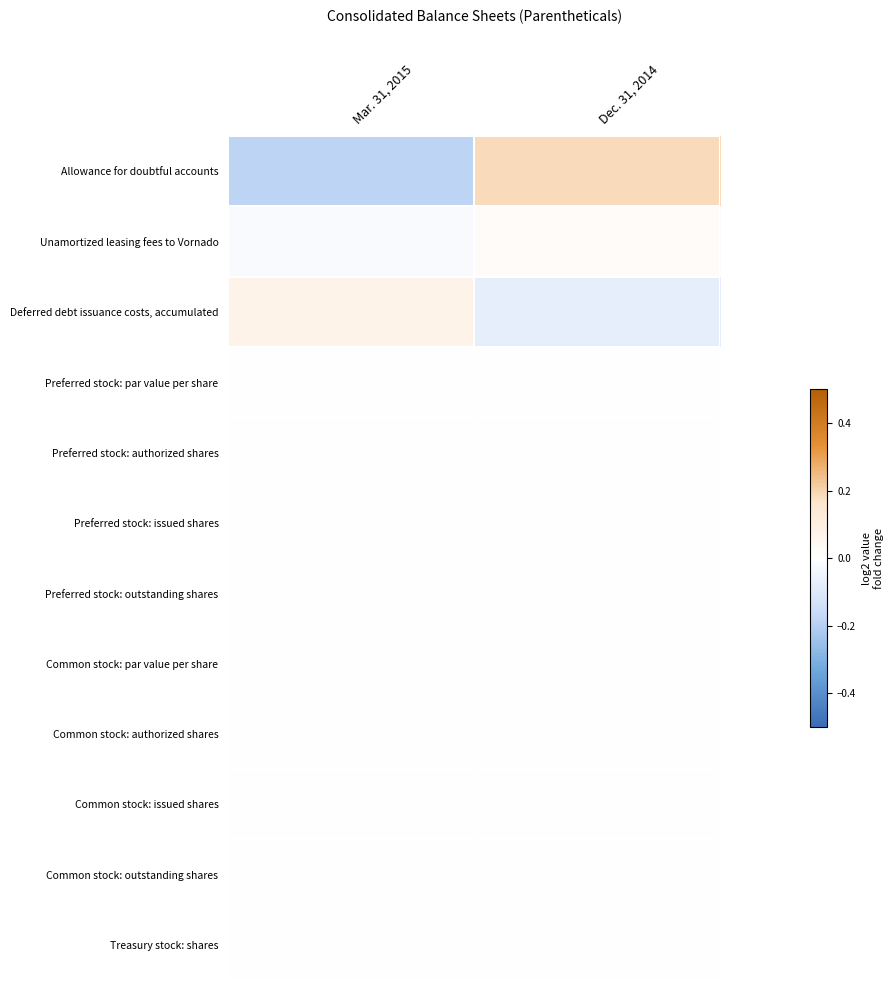

Which category has the lowest value across all series?

Mar. 31, 2015